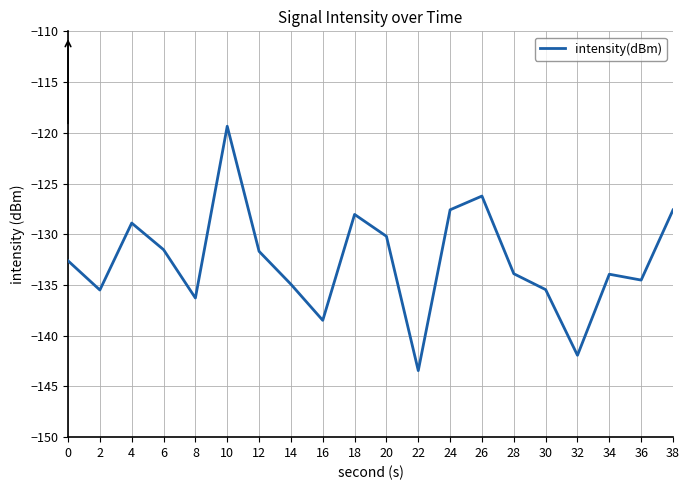

Reading right to left, extract all data points from this chart.

-127.6	-134.5	-133.9	-141.9	-135.5	-133.9	-126.2	-127.6	-143.4	-130.2	-128.0	-138.5	-134.9	-131.7	-119.4	-136.3	-131.5	-128.9	-135.5	-132.6